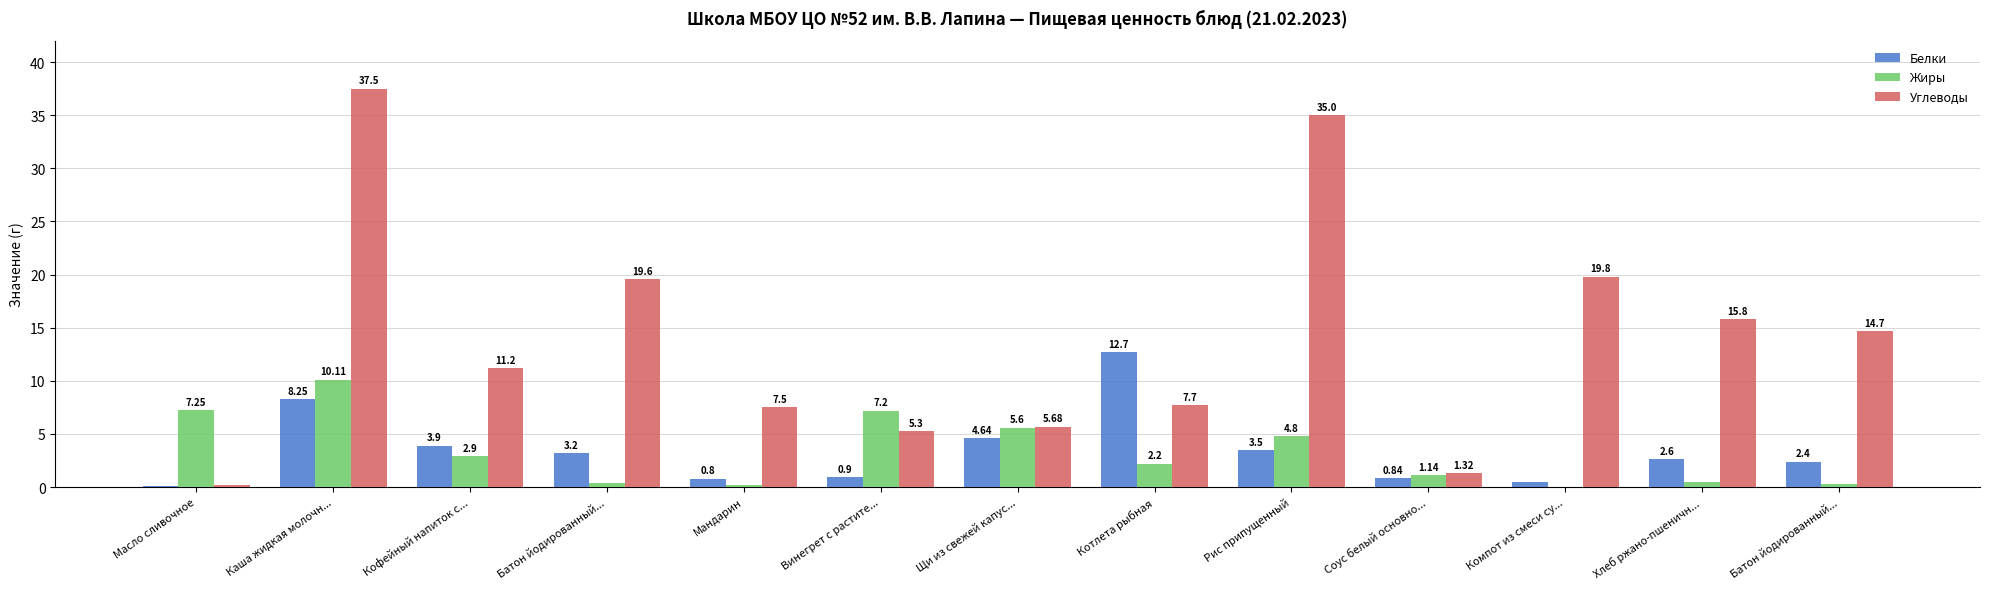

How many data points does each series have?

13